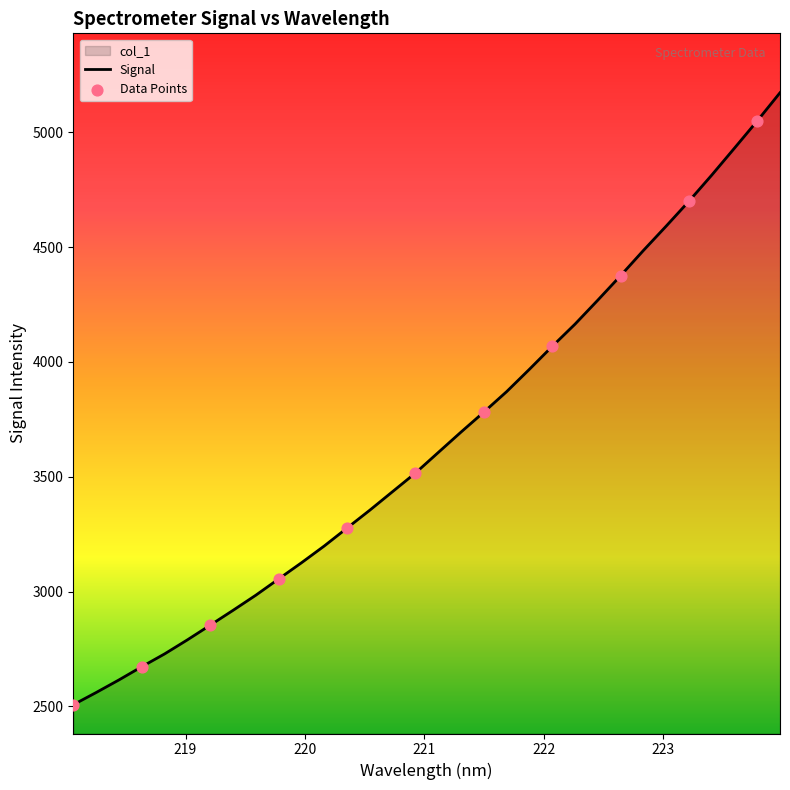

Which has a higher value, 222.0721 or 221.3083?

222.0721